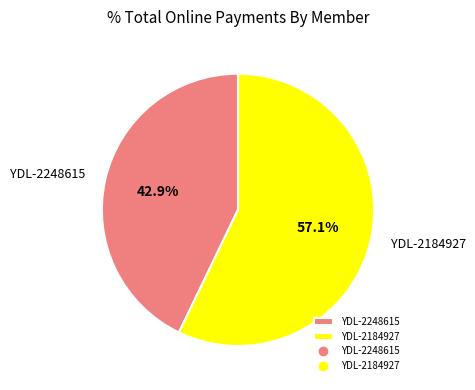

Do YDL-2184927 and YDL-2248615 together represent more than half of the pie?

Yes